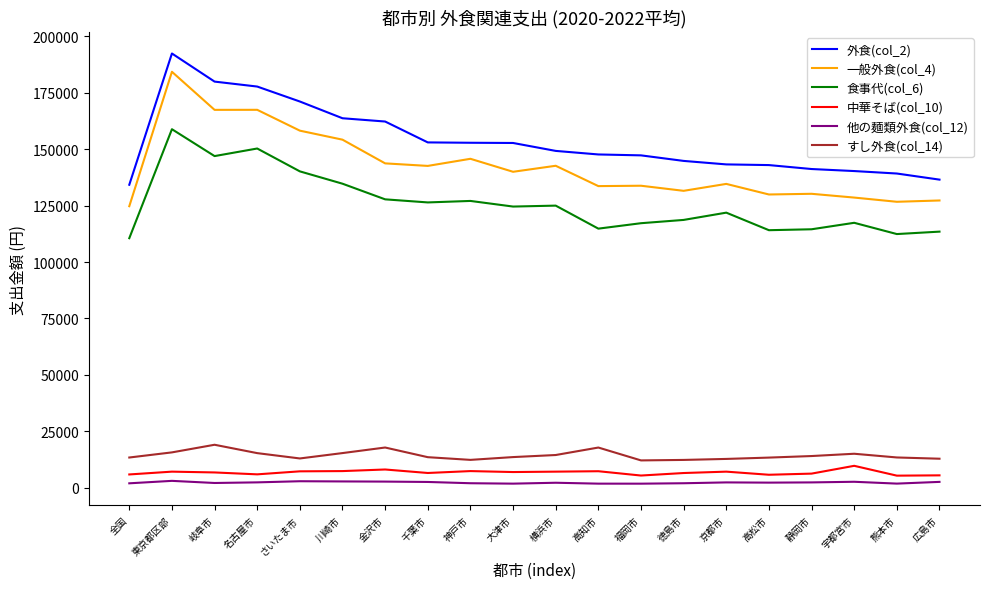

In 食事代(col_6), how many points are lower than both neighbors (excluding endpoints)?

6